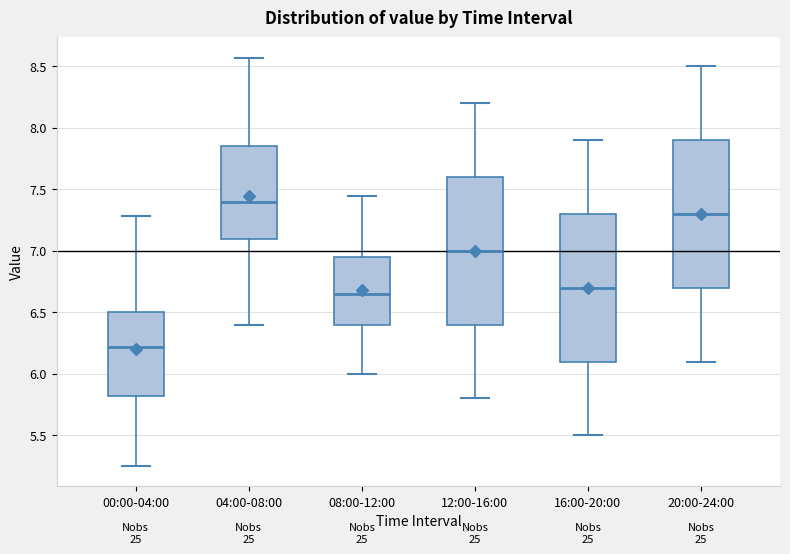

Which box's median line is the highest?

04:00-08:00